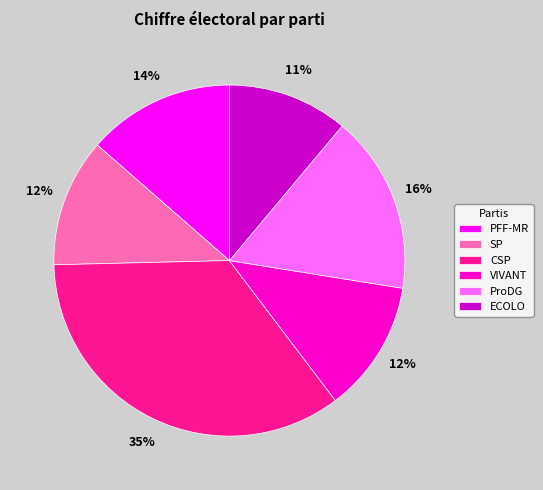

Which has a higher value, PFF-MR or SP?

PFF-MR